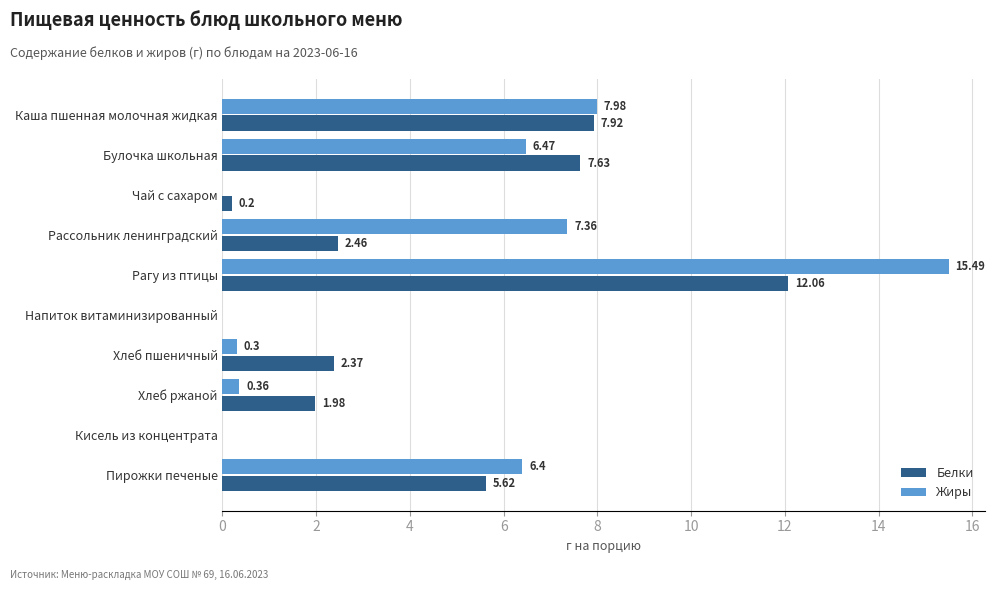

At which label does Жиры reach its peak?

Рагу из птицы